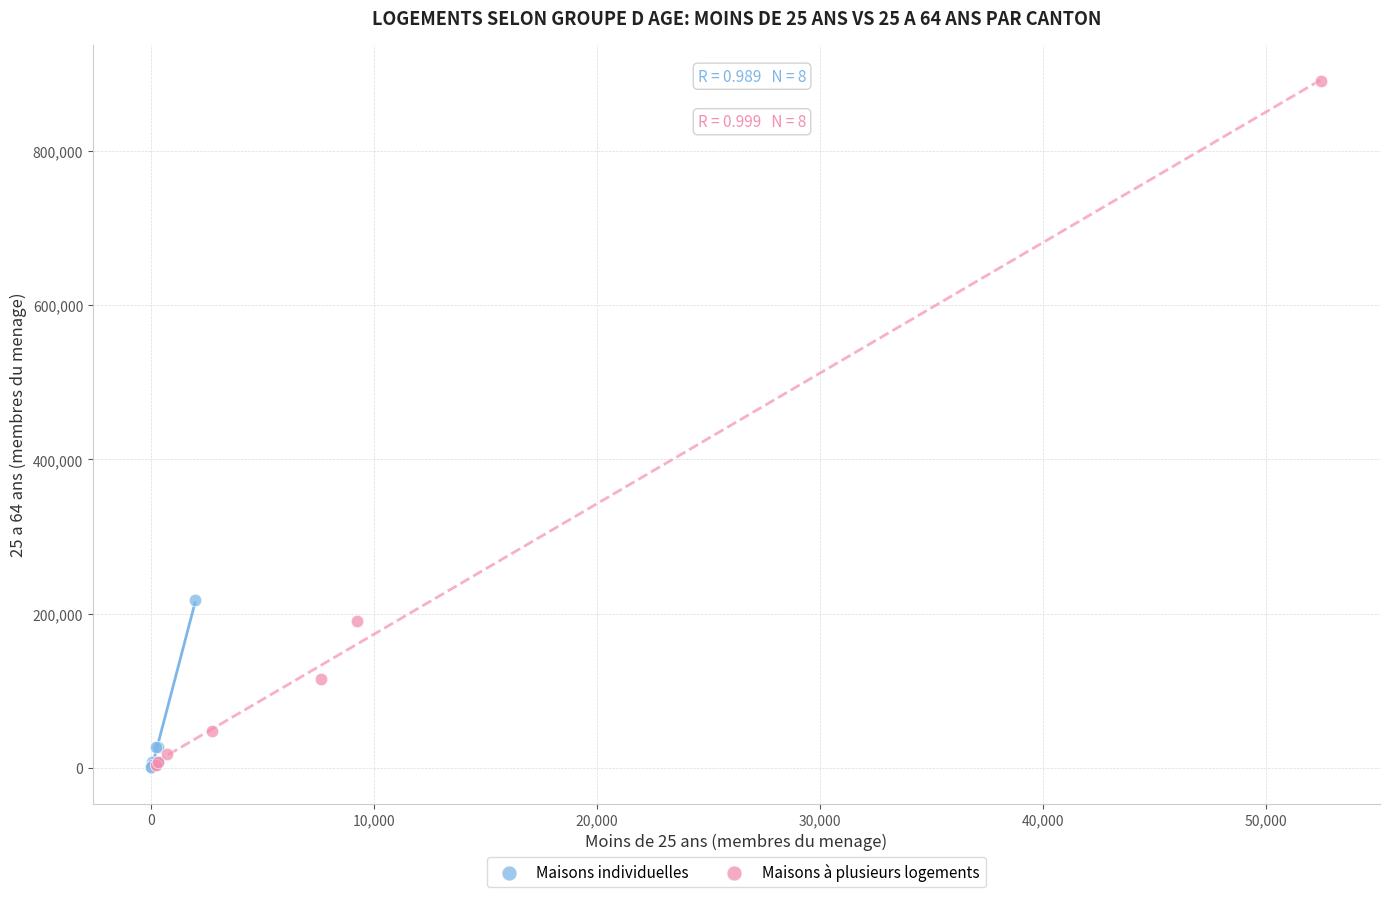

Which series has the widest spread of Y values?

Maisons à plusieurs logements